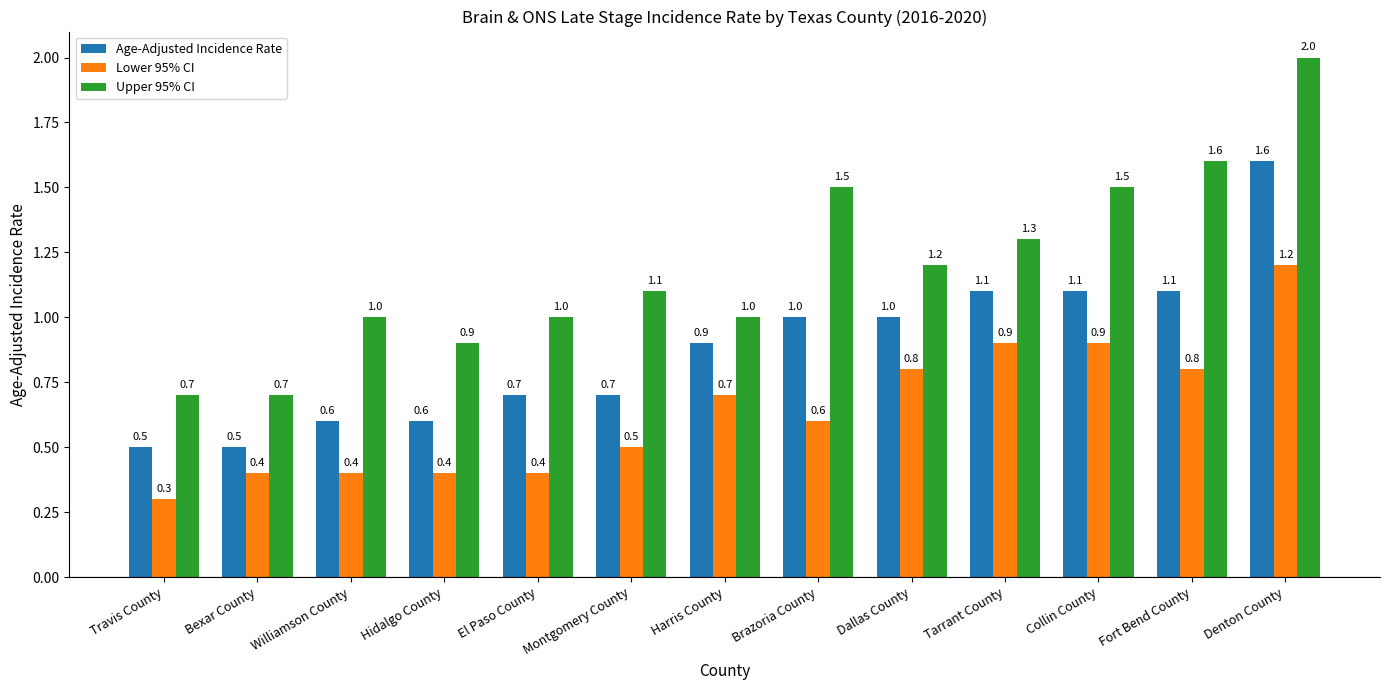

What is the approximate value of Lower 95% CI at Fort Bend County?

0.8